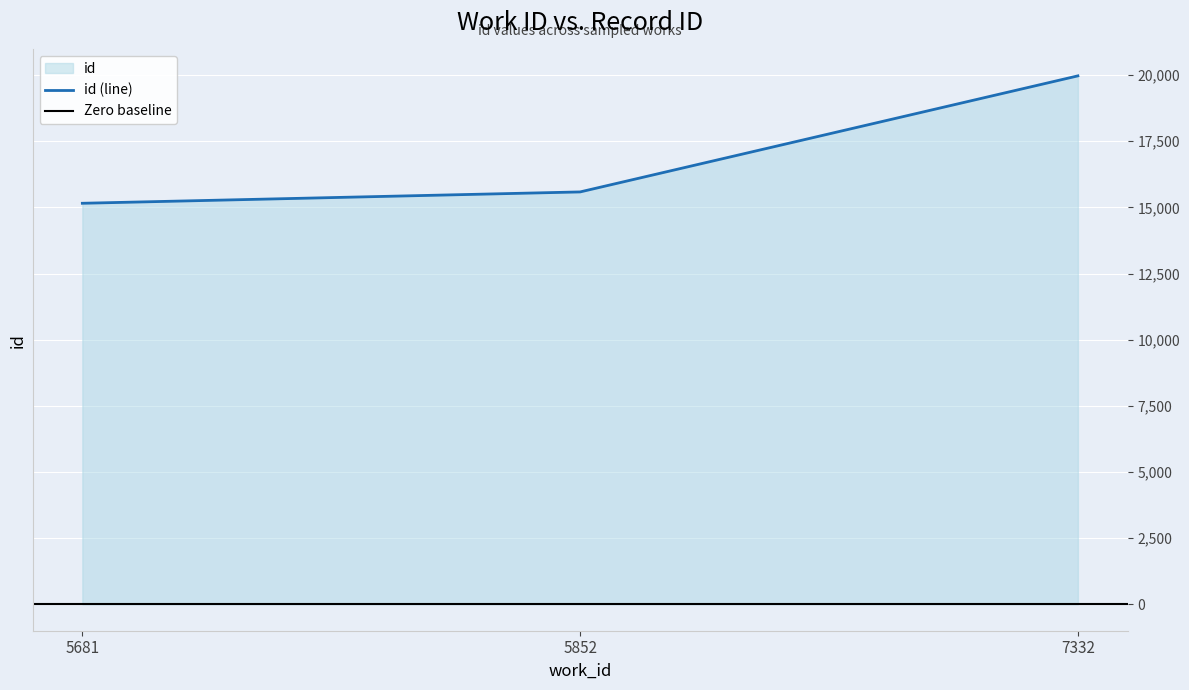

The chart shows a value of 26865 at 7332. True or false?

False